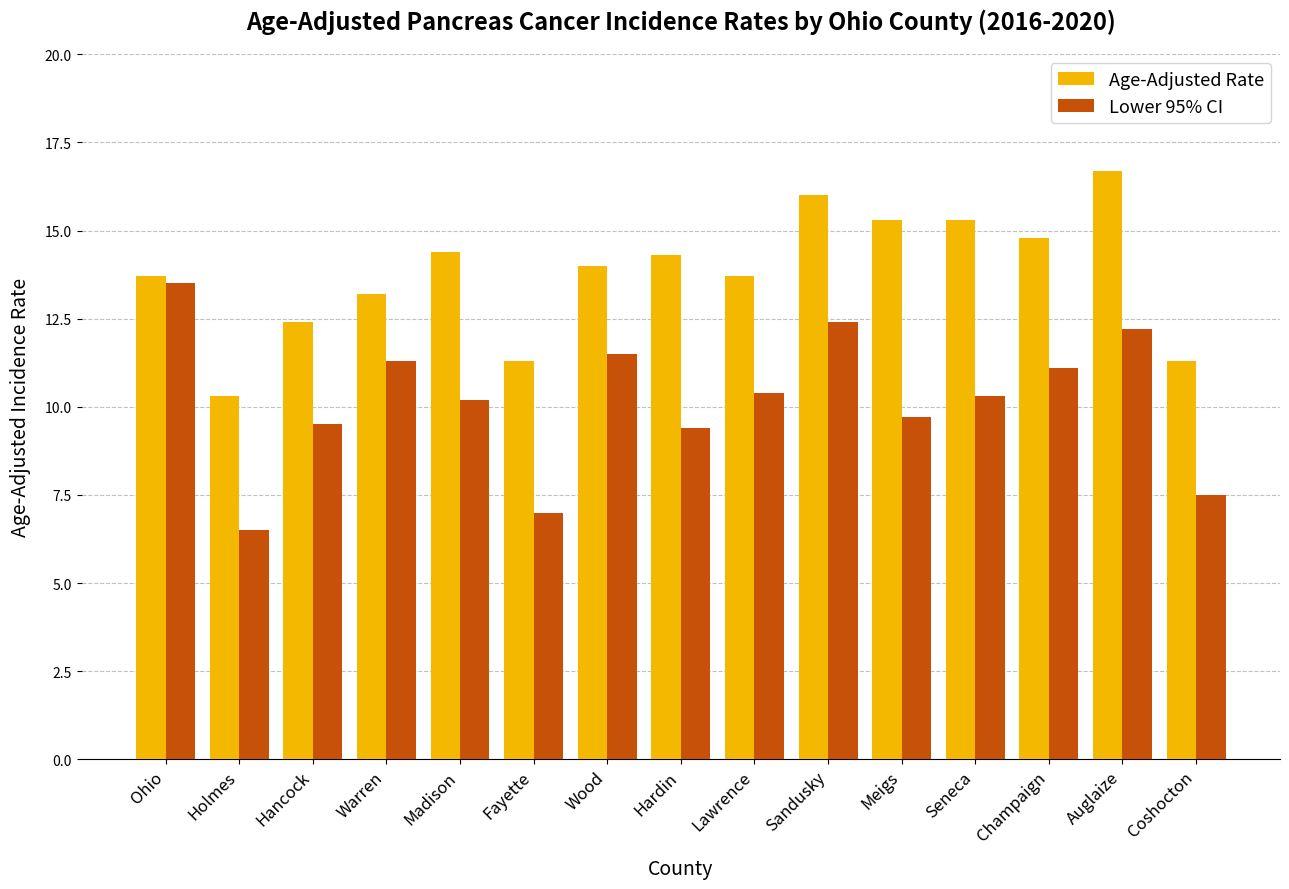

What is the label of the 13th bar from the right?

Hancock